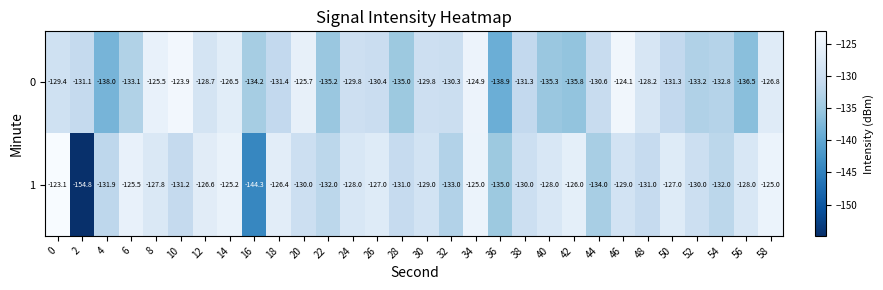

What is the difference between the highest and lowest values at 6?

7.6